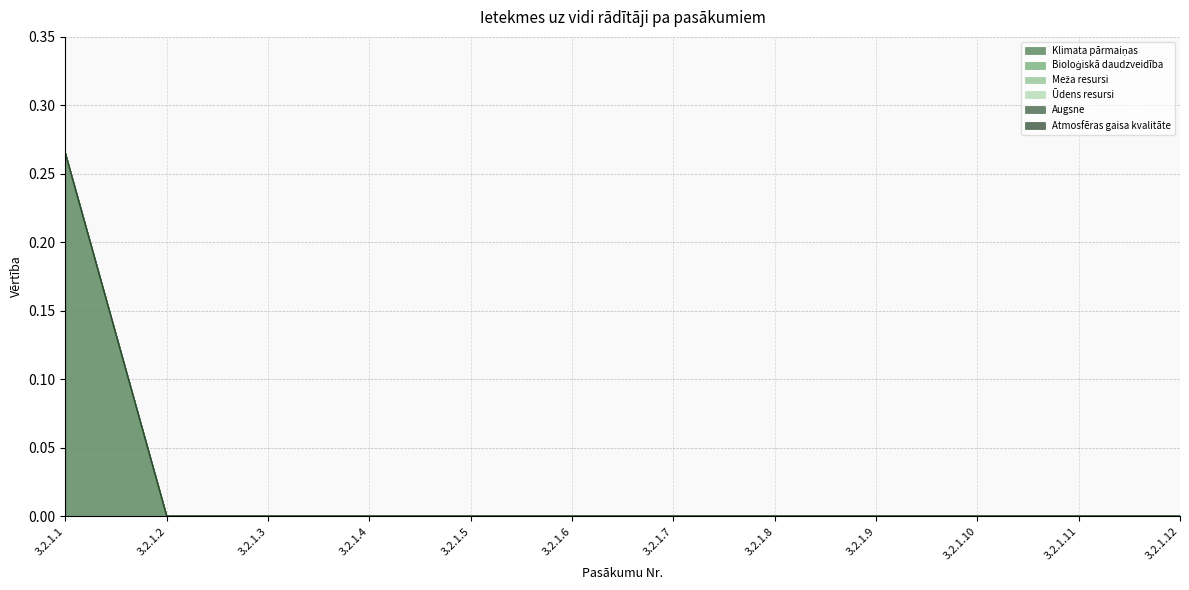

Which series has the widest spread of values?

Klimata pārmaiņas